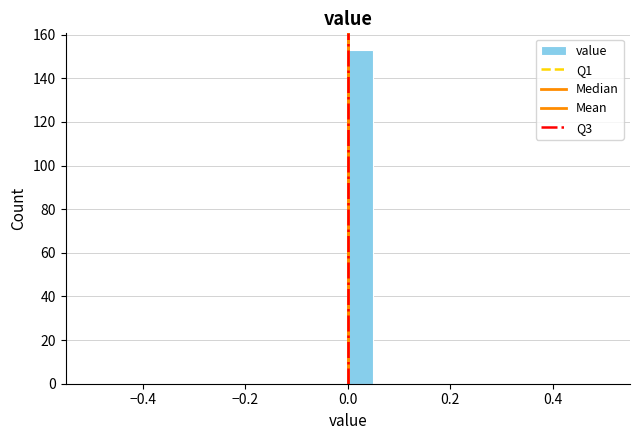

Around what value on the x-axis is the tallest bar? Give the approximate position of its centre, as read against the axis.

0.02